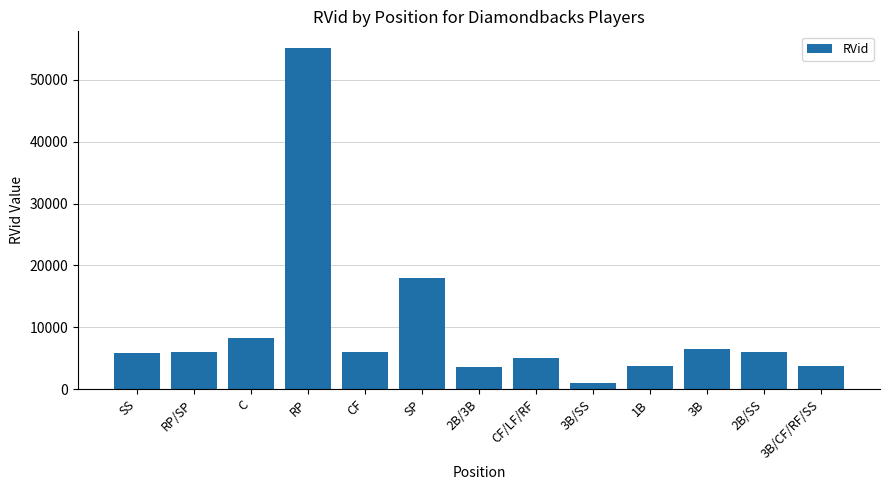

What is the sum of the values at CF and RP?

61071